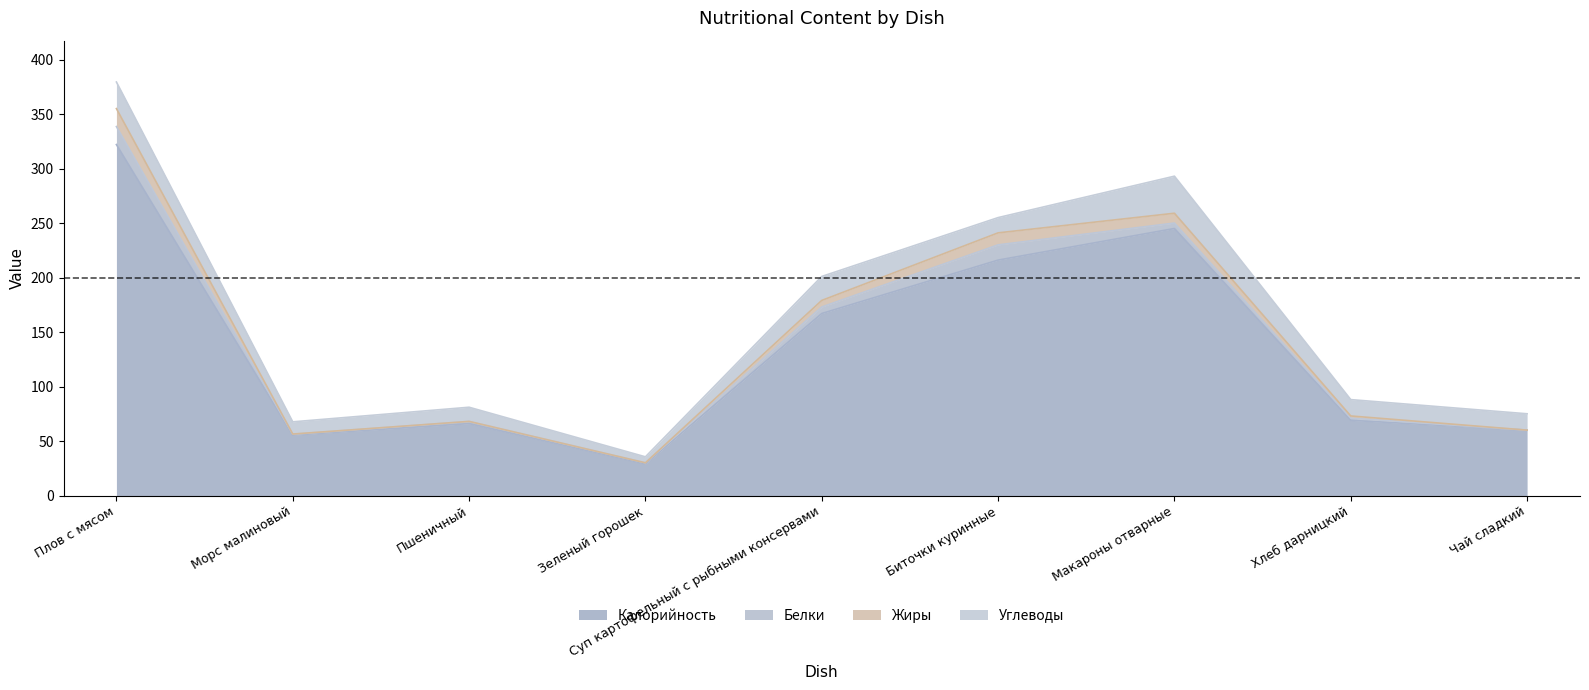

Where is Жиры nearest to the value 192?

Суп картофельный с рыбными консервами